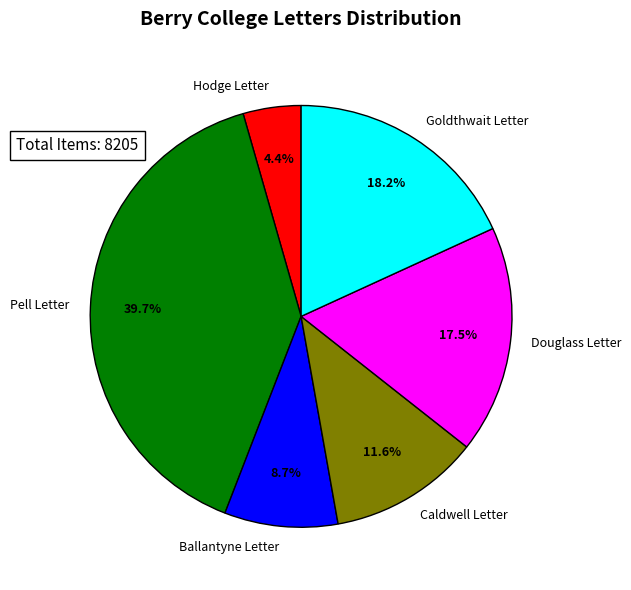

Which slice is the largest?

Pell Letter